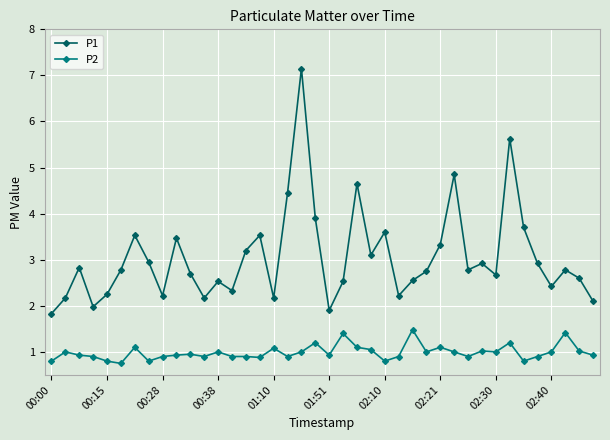

True or false: P1 and P2 intersect in this chart.

False